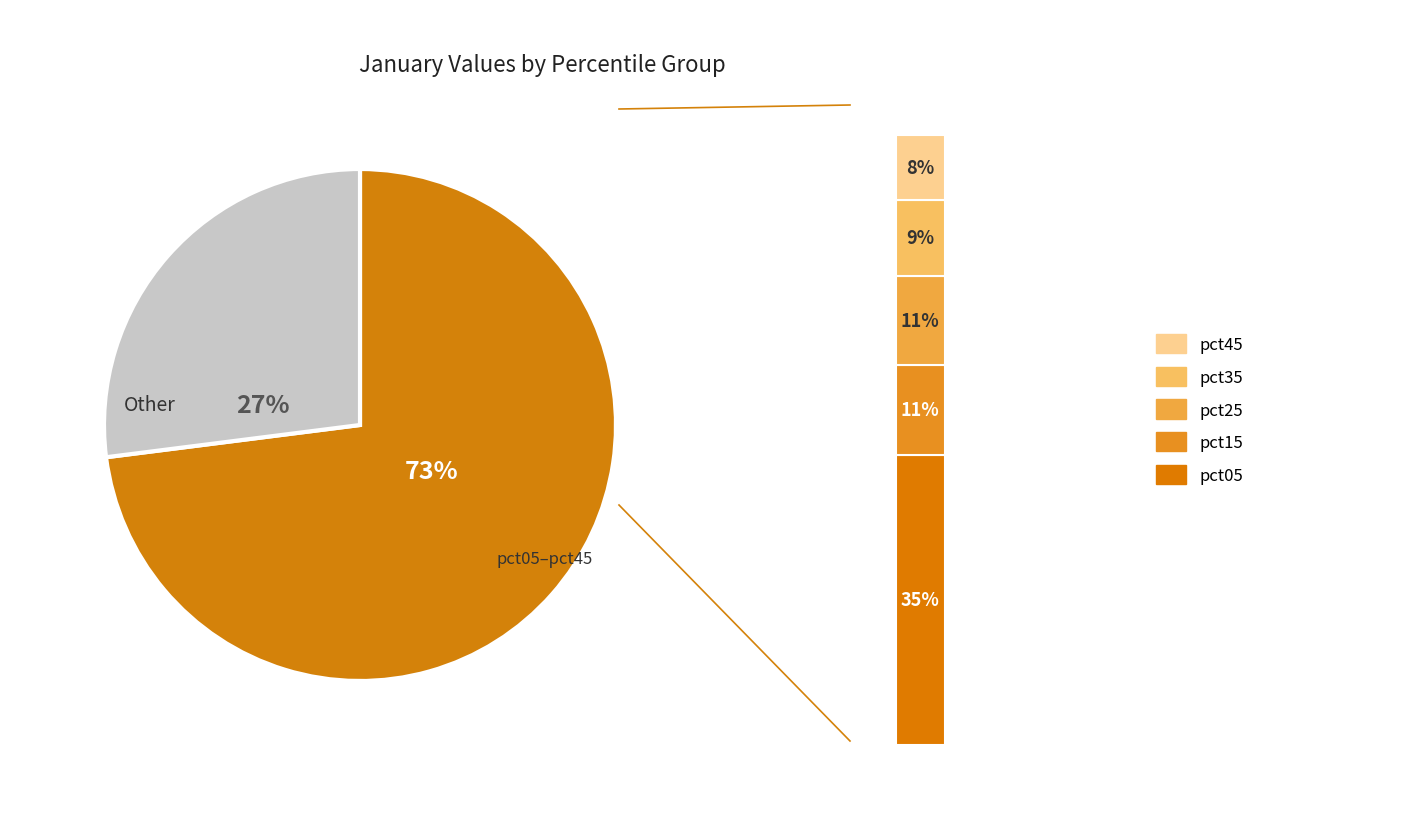

What percentage do pct05 and pct35 together represent?

43.9%